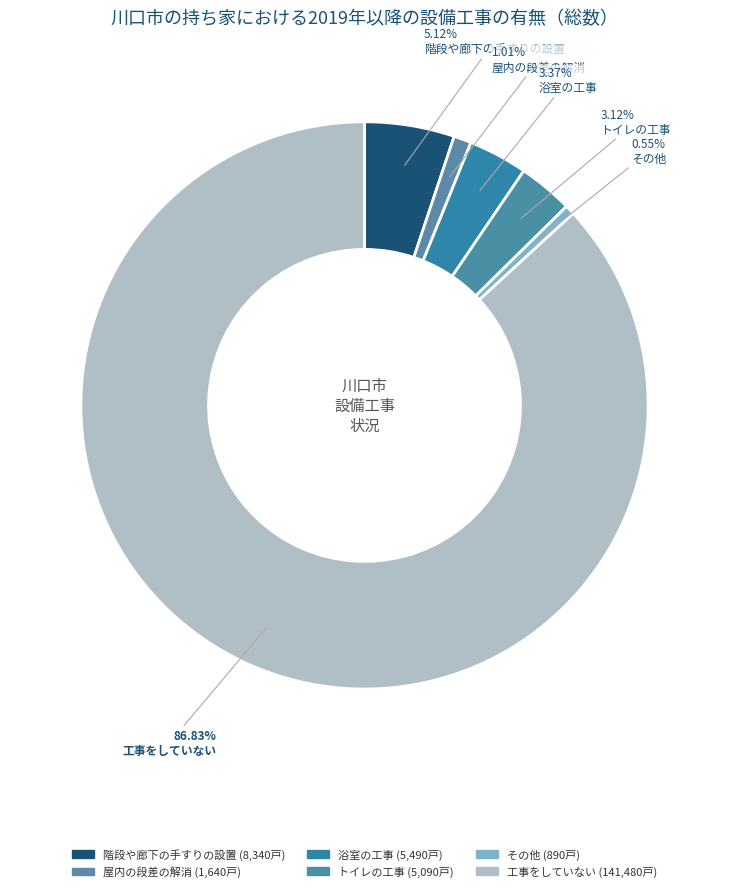

Approximately how many times larger is the value at 工事をしていない compared to 階段や廊下の手すりの設置?

17.0